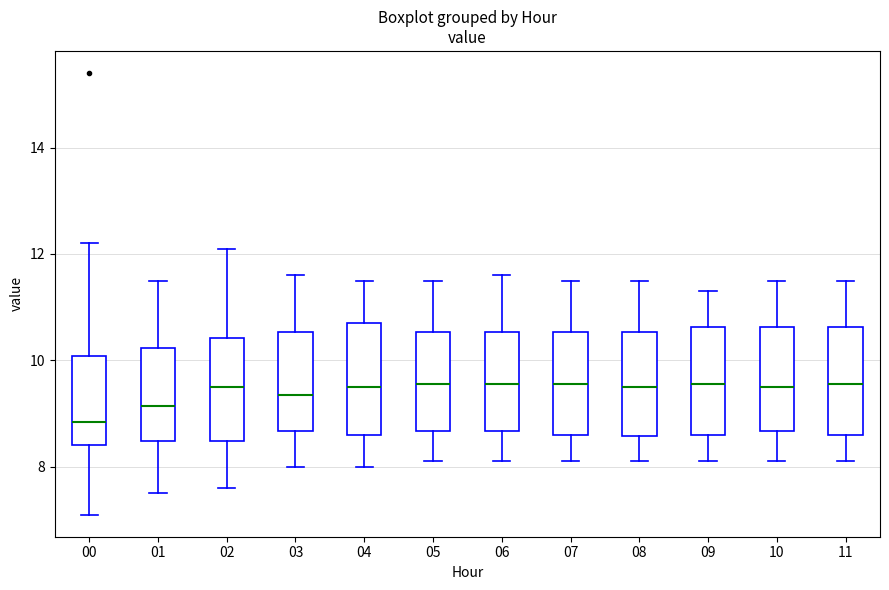

Reading left to right, transcribe this box plot: for each box, give where its median line is, the range the box spans, and where its two whiskers end, as read against the y-axis. The values are not printed on the chart, so give them approximately, as read against the axis.

00: median 8.8, box 8.4 to 10.0, whiskers 7.2 to 12.2
01: median 9.2, box 8.4 to 10.2, whiskers 7.6 to 11.6
02: median 9.6, box 8.4 to 10.4, whiskers 7.6 to 12.2
03: median 9.4, box 8.6 to 10.6, whiskers 8.0 to 11.6
04: median 9.6, box 8.6 to 10.8, whiskers 8.0 to 11.6
05: median 9.6, box 8.6 to 10.6, whiskers 8.2 to 11.6
06: median 9.6, box 8.6 to 10.6, whiskers 8.2 to 11.6
07: median 9.6, box 8.6 to 10.6, whiskers 8.2 to 11.6
08: median 9.6, box 8.6 to 10.6, whiskers 8.2 to 11.6
09: median 9.6, box 8.6 to 10.6, whiskers 8.2 to 11.4
10: median 9.6, box 8.6 to 10.6, whiskers 8.2 to 11.6
11: median 9.6, box 8.6 to 10.6, whiskers 8.2 to 11.6